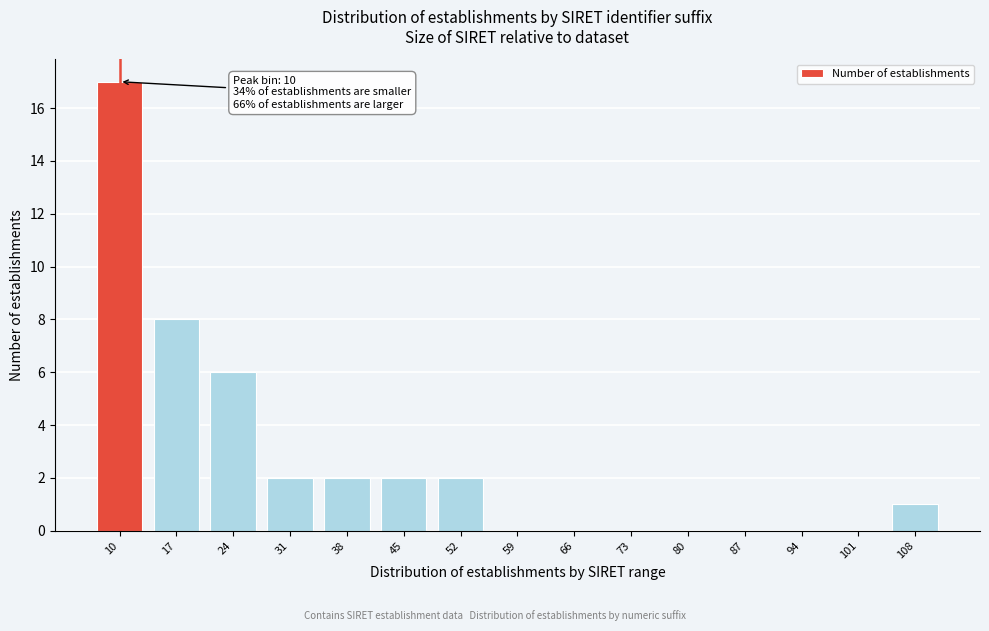

Reading right to left, transcribe all the data shown in this chart.

108=1	101=0	94=0	87=0	80=0	73=0	66=0	59=0	52=2	45=2	38=2	31=2	24=6	17=8	10=17